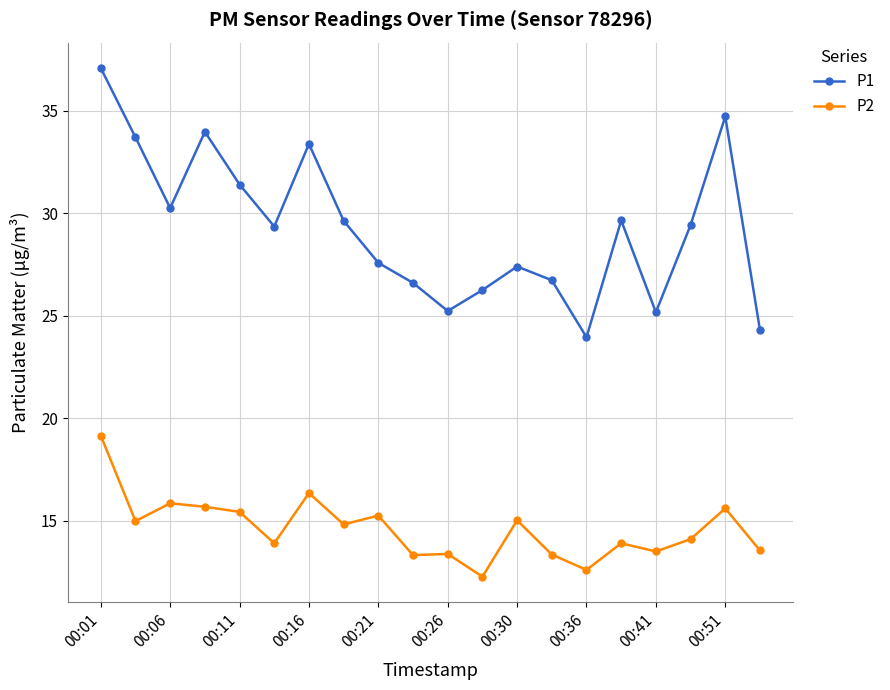

Which series has the largest total across all categories?

P1